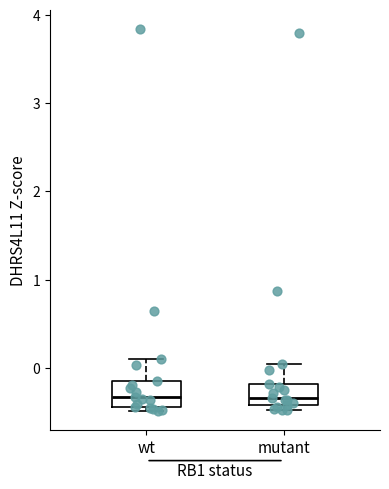

Reading left to right, transcribe this box plot: for each box, give where its median line is, the range the box spans, and where its two whiskers end, as read against the y-axis. The values are not printed on the chart, so give them approximately, as read against the axis.

wt: median -0.3, box -0.4 to -0.1, whiskers -0.5 to 0.1
mutant: median -0.3, box -0.4 to -0.2, whiskers -0.5 to 0.0